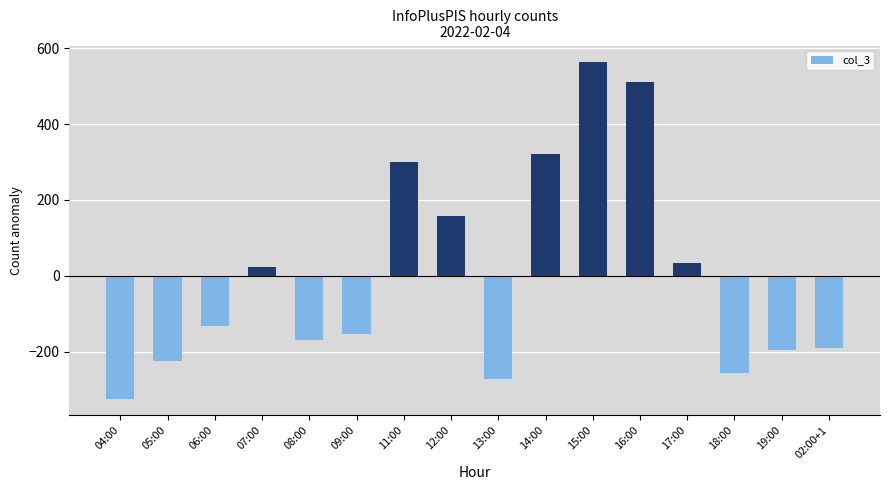

The value at 19:00 is -257.5. True or false?

False